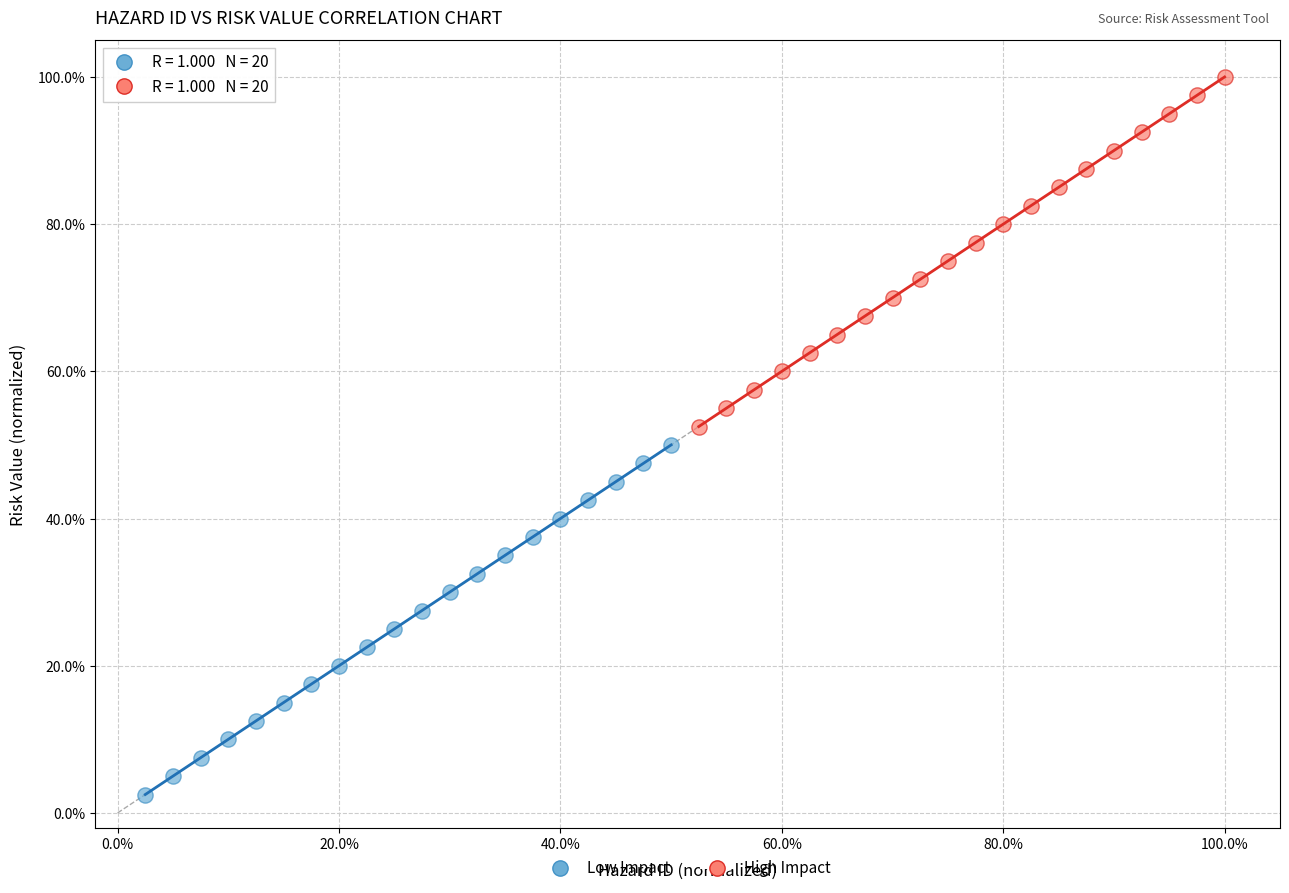

What are all the series names shown in the legend?

Low Impact, High Impact